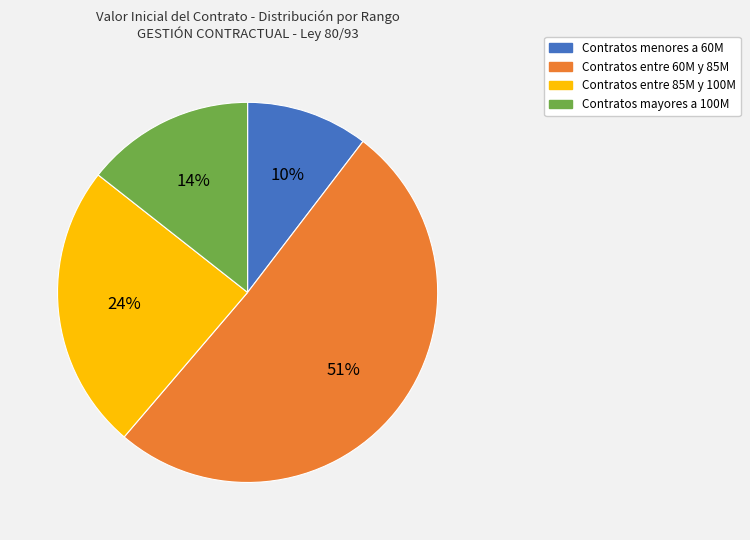

To the nearest percent, what is the average slice percentage?

25%